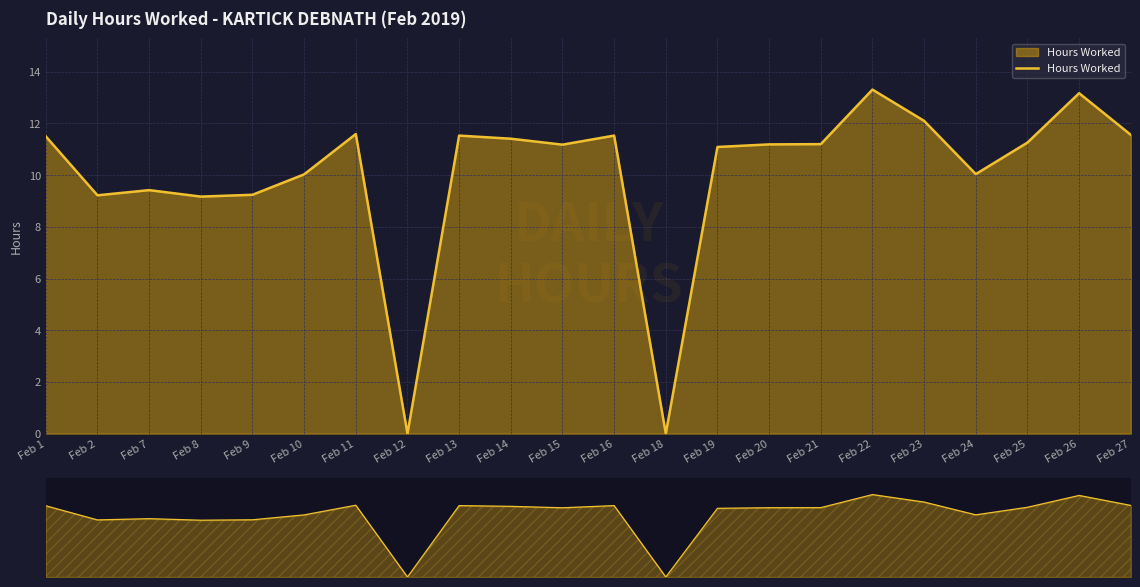

What is the ratio of the value at Feb 21 to the value at Feb 19?

1.0